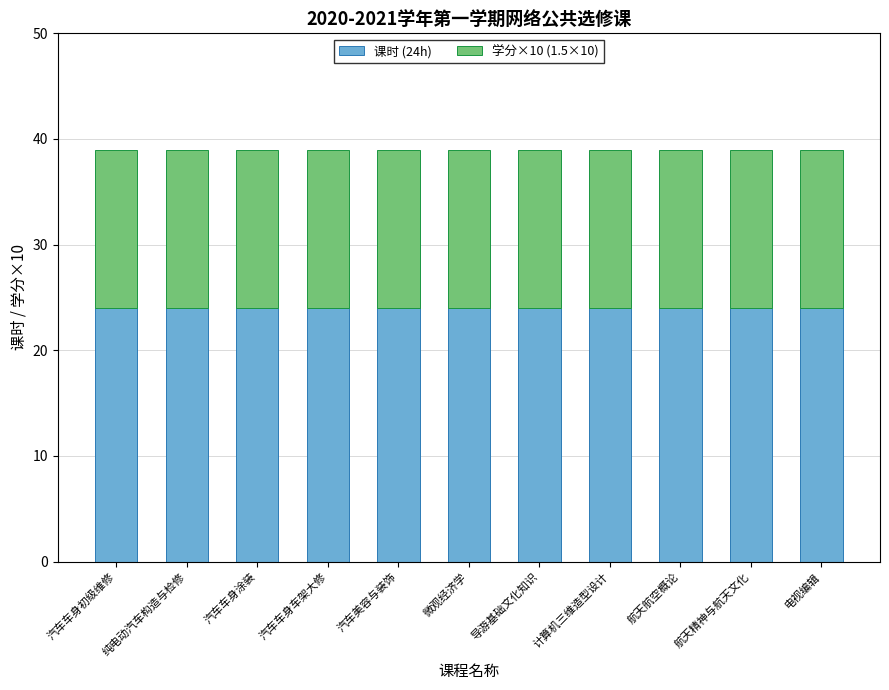

The value of 课时 (24h) at 导游基础文化知识 is 32. True or false?

False